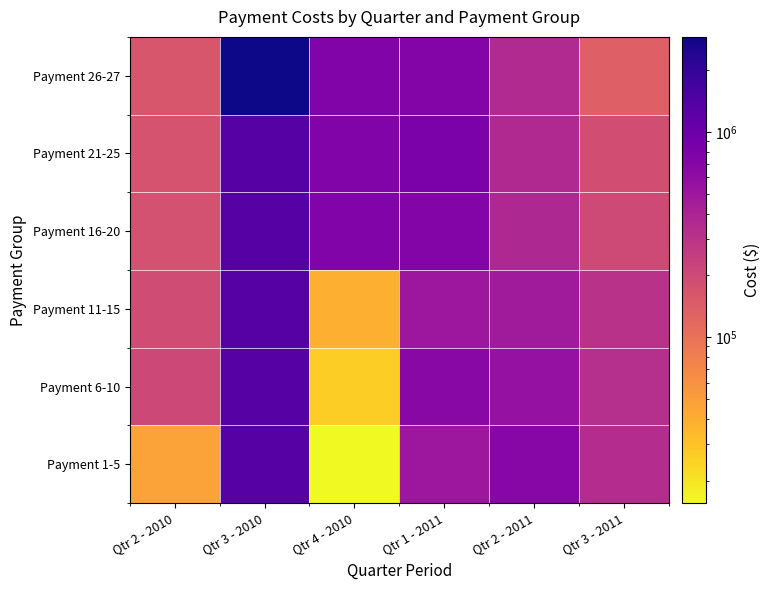

Reading left to right, extract all data points from this chart.

Payment 1-5: Qtr 2 - 2010=47106.3	Qtr 3 - 2010=1322600.0	Qtr 4 - 2010=15500.0	Qtr 1 - 2011=501300.0	Qtr 2 - 2011=693000.0	Qtr 3 - 2011=344000.0
Payment 6-10: Qtr 2 - 2010=205854.5	Qtr 3 - 2010=1322600.0	Qtr 4 - 2010=26000.0	Qtr 1 - 2011=671000.0	Qtr 2 - 2011=565000.0	Qtr 3 - 2011=332000.0
Payment 11-15: Qtr 2 - 2010=195020.1	Qtr 3 - 2010=1322600.0	Qtr 4 - 2010=39000.0	Qtr 1 - 2011=505000.0	Qtr 2 - 2011=475000.0	Qtr 3 - 2011=312000.0
Payment 16-20: Qtr 2 - 2010=180181.6	Qtr 3 - 2010=1322600.0	Qtr 4 - 2010=757000.0	Qtr 1 - 2011=728000.0	Qtr 2 - 2011=371000.0	Qtr 3 - 2011=201000.0
Payment 21-25: Qtr 2 - 2010=171466.9	Qtr 3 - 2010=1322600.0	Qtr 4 - 2010=757000.0	Qtr 1 - 2011=817000.0	Qtr 2 - 2011=364000.0	Qtr 3 - 2011=185000.0
Payment 26-27: Qtr 2 - 2010=162516.7	Qtr 3 - 2010=2906513.0	Qtr 4 - 2010=767000.0	Qtr 1 - 2011=728000.0	Qtr 2 - 2011=355000.0	Qtr 3 - 2011=138000.0